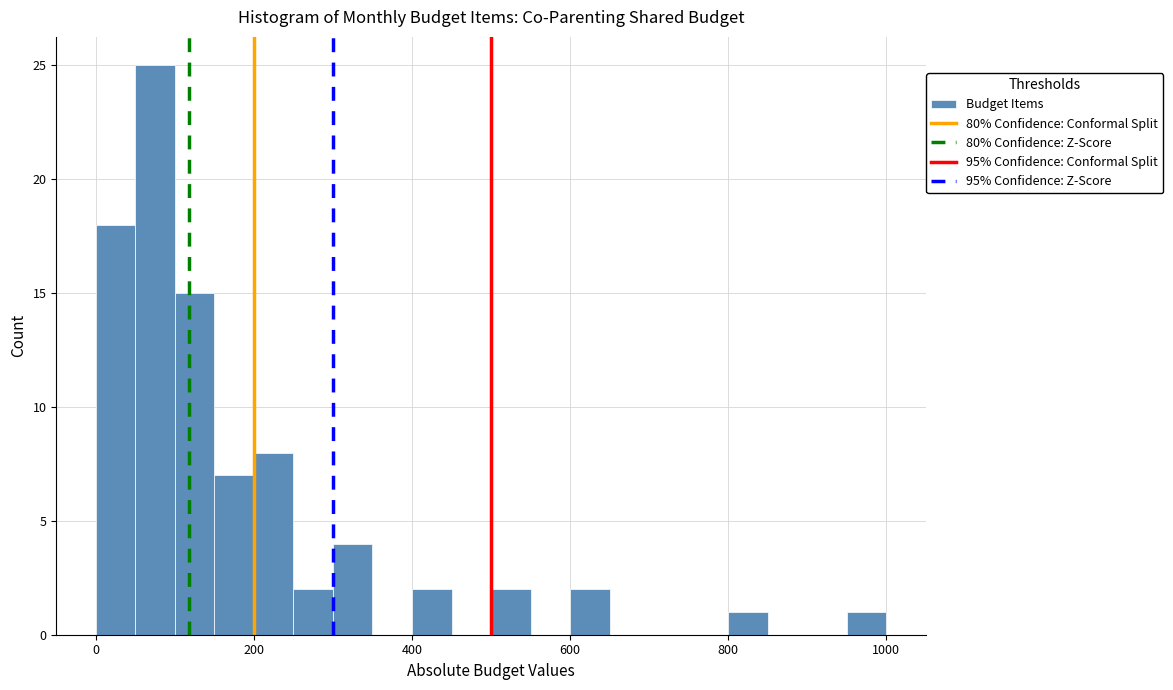

Read against the x-axis, roughly where is the centre of the tallest bar?

80